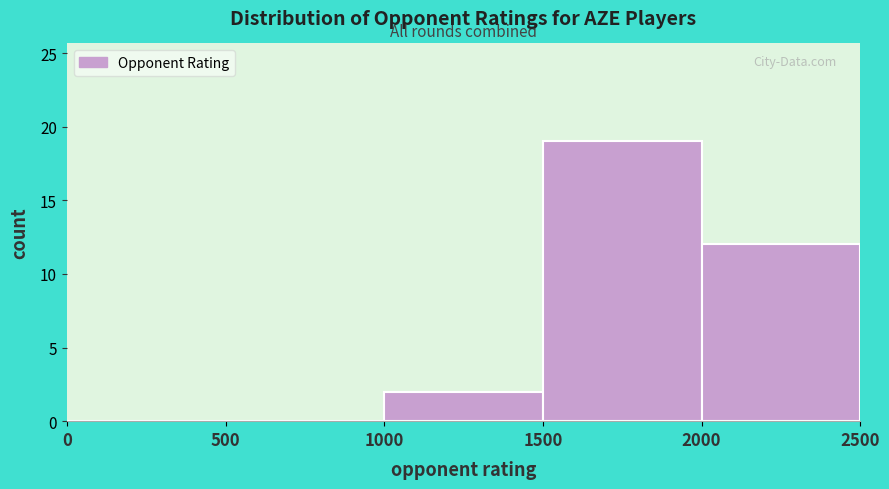

Reading left to right, transcribe this chart: for each bar, give the range it covers on the x-axis and its height. The values are not printed on the chart, so give them approximately, as read against the axis.

0 to 500: 0
500 to 1000: 0
1000 to 1500: 2
1500 to 2000: 19
2000 to 2500: 12